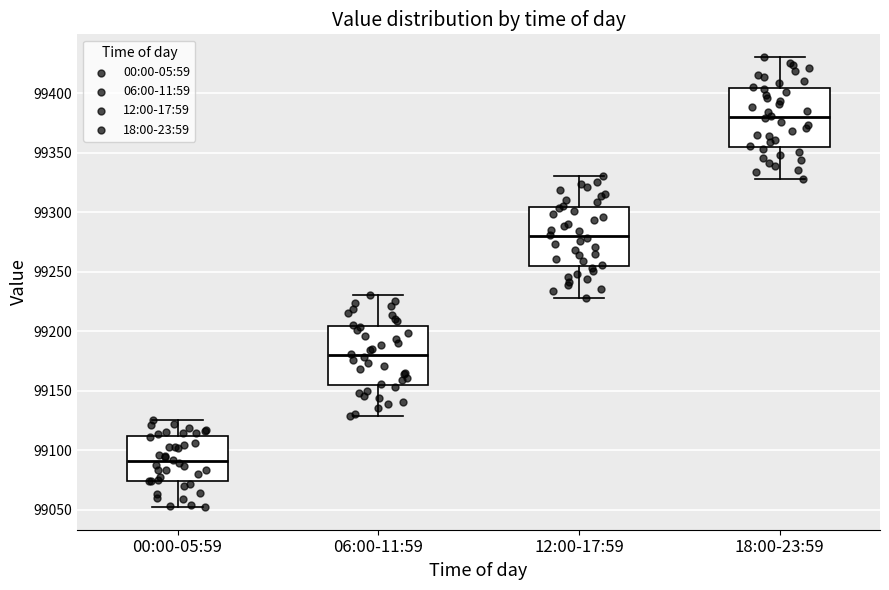

Reading left to right, transcribe this box plot: for each box, give where its median line is, the range the box spans, and where its two whiskers end, as read against the y-axis. The values are not printed on the chart, so give them approximately, as read against the axis.

00:00-05:59: median 99090, box 99075 to 99110, whiskers 99050 to 99125
06:00-11:59: median 99180, box 99155 to 99205, whiskers 99130 to 99230
12:00-17:59: median 99280, box 99255 to 99305, whiskers 99230 to 99330
18:00-23:59: median 99380, box 99355 to 99405, whiskers 99330 to 99430